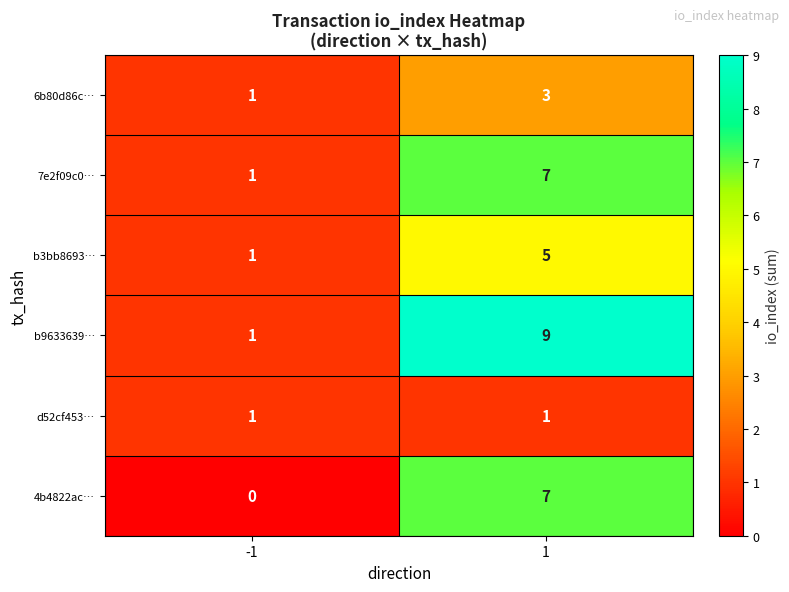

Which series has the widest spread of values?

b9633639…